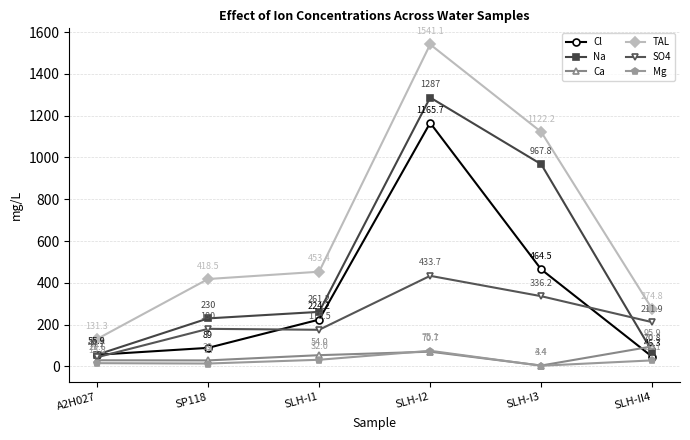

At how many categories does at least one series exceed 987?

2